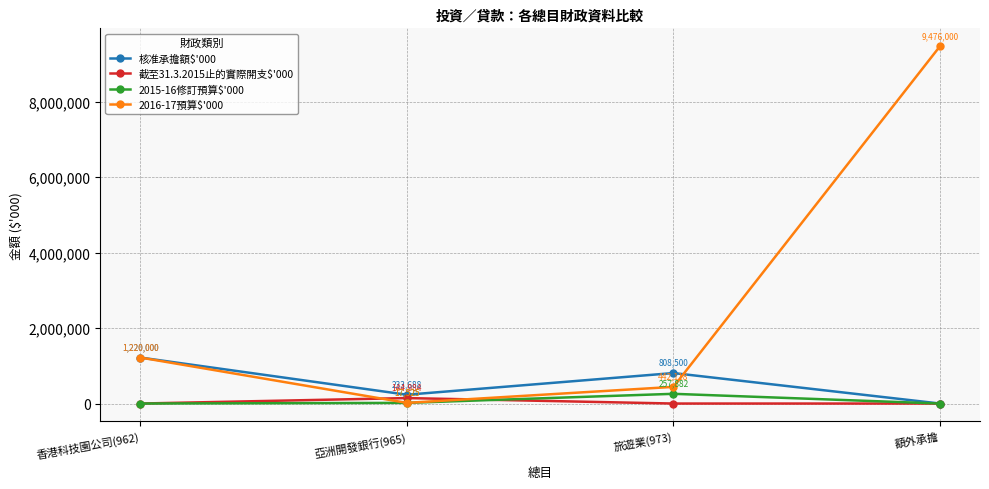

What is the label of the 1st point from the left?

香港科技園公司(962)